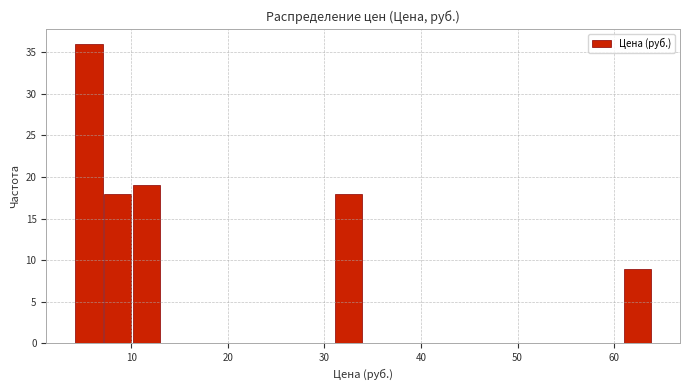

Read against the x-axis, roughly where is the centre of the tallest bar?

6